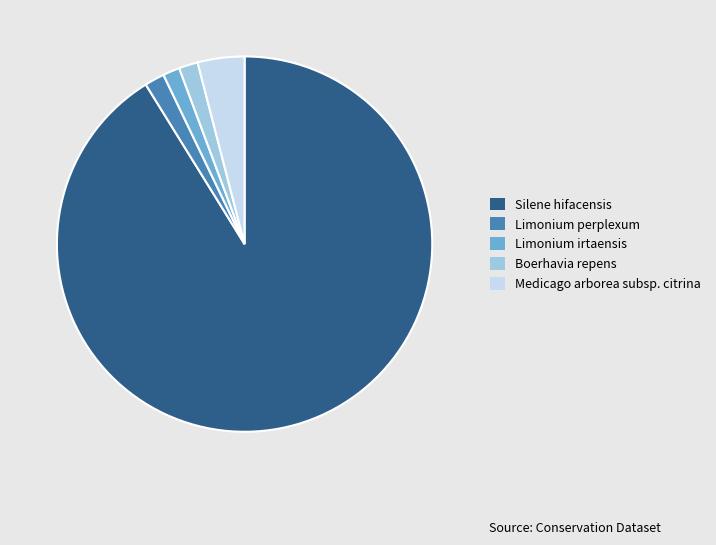

Do Medicago arborea subsp. citrina and Limonium perplexum together represent more than half of the pie?

No